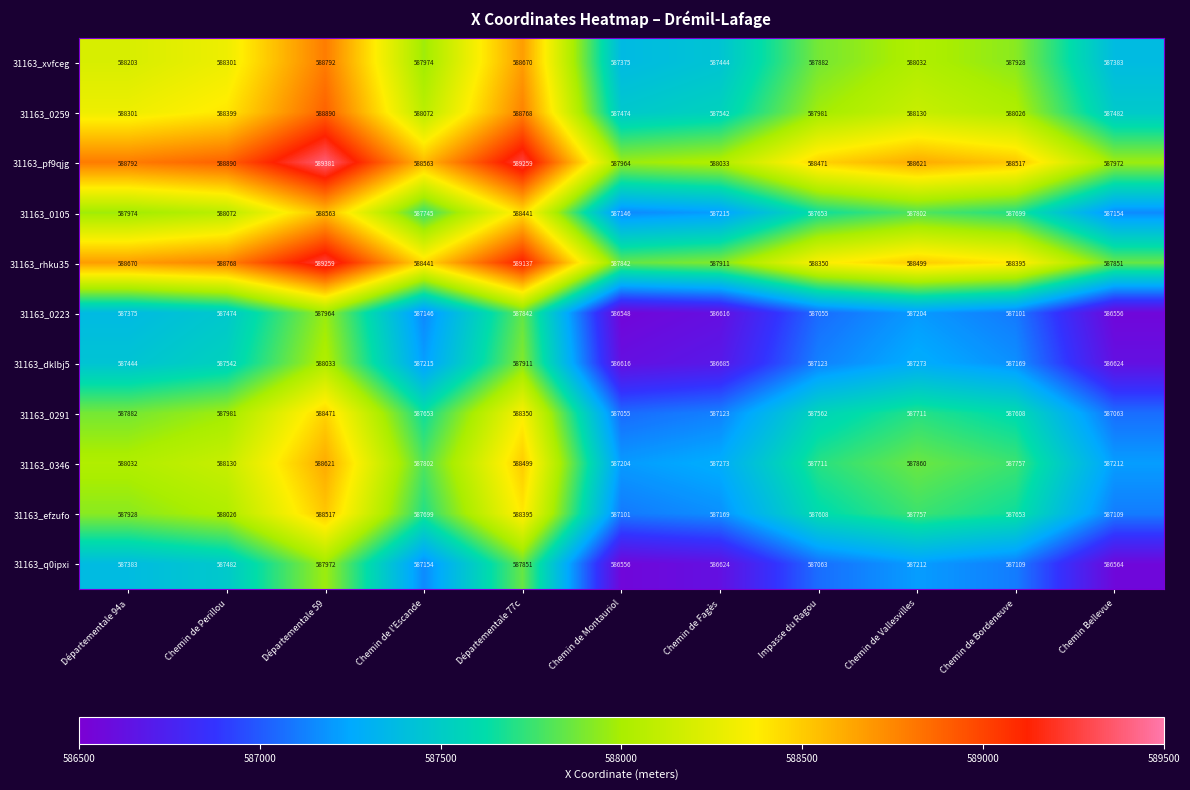

At which category does the chart reach its minimum across all series?

Chemin de Montauriol